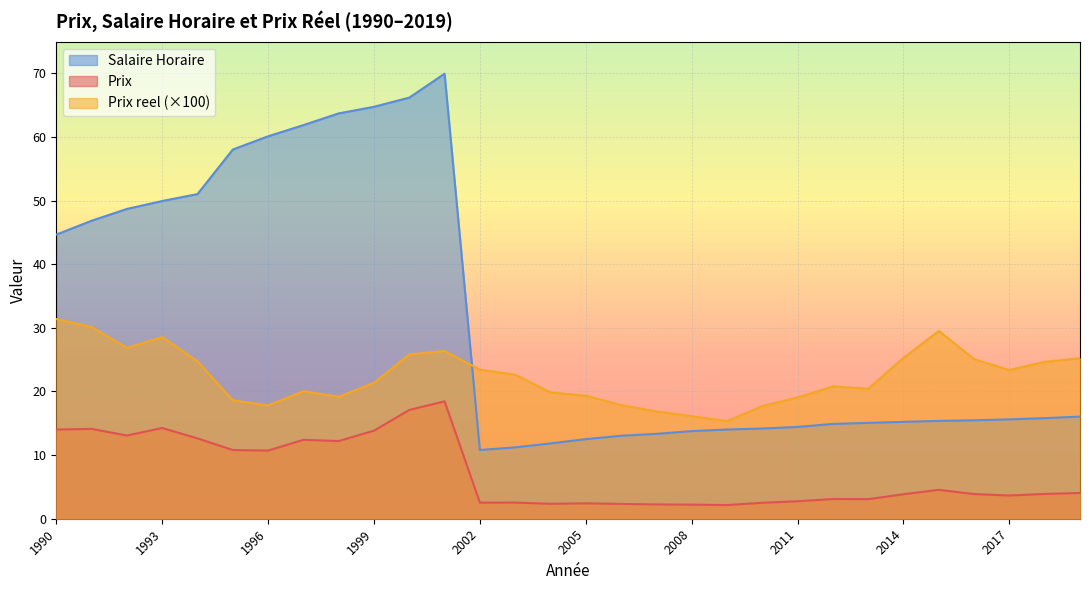

What is the difference between the highest and lowest values at 1998?

51.5